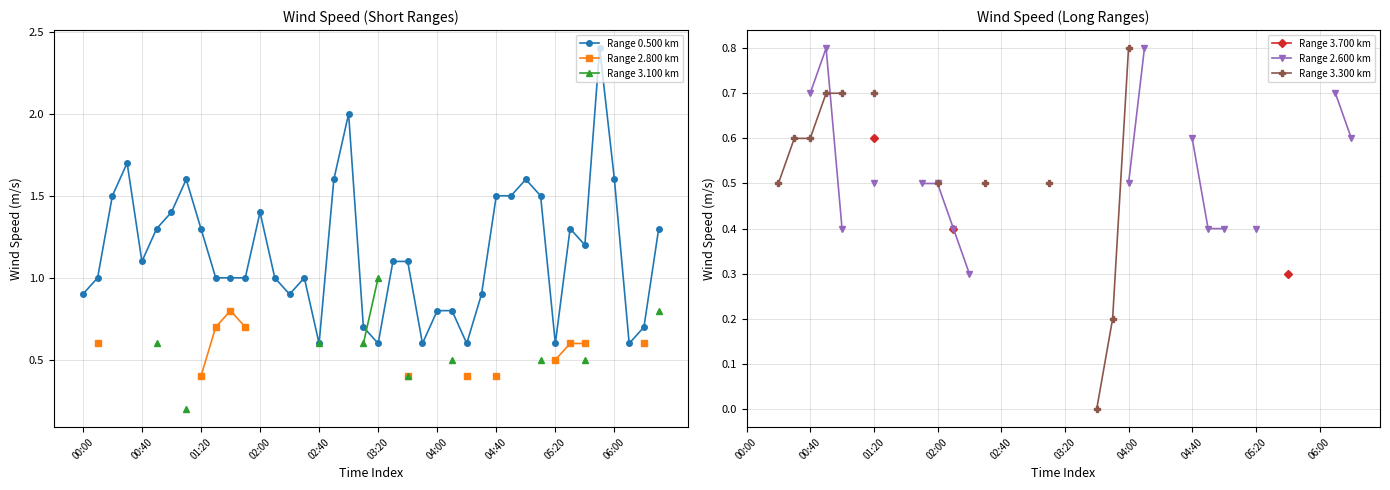

Where do Range 0.500 km and Range 2.600 km first cross each other?

37 and 38